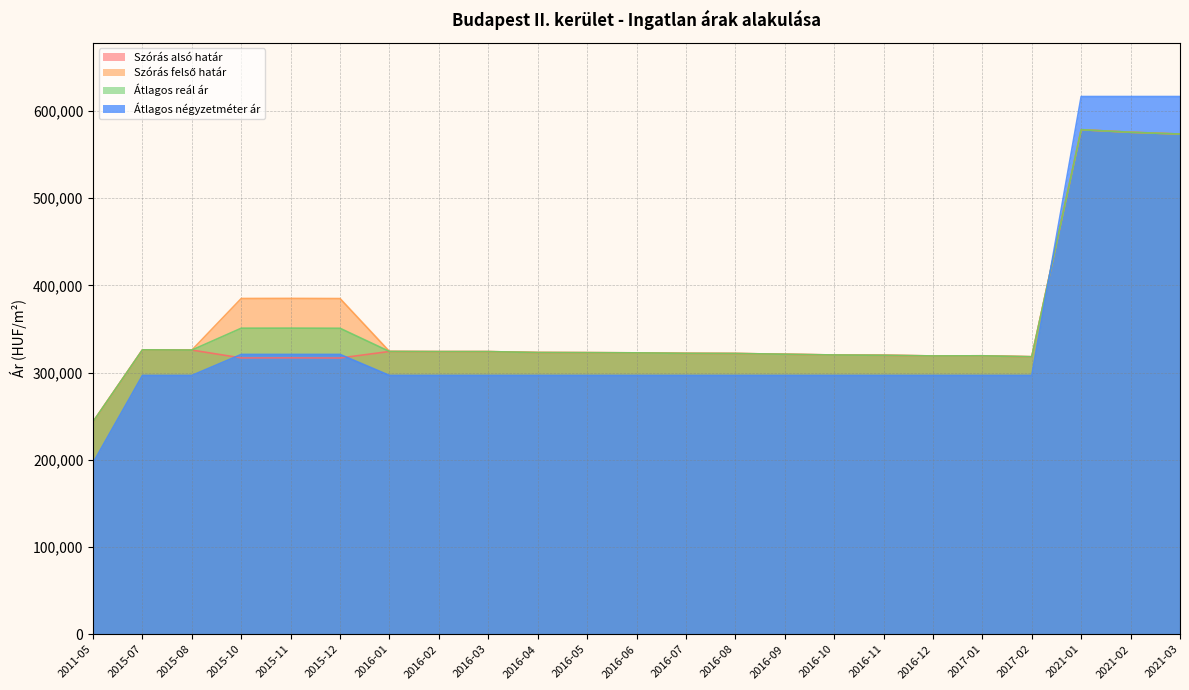

True or false: Átlagos reál ár and Szórás alsó határ intersect in this chart.

False